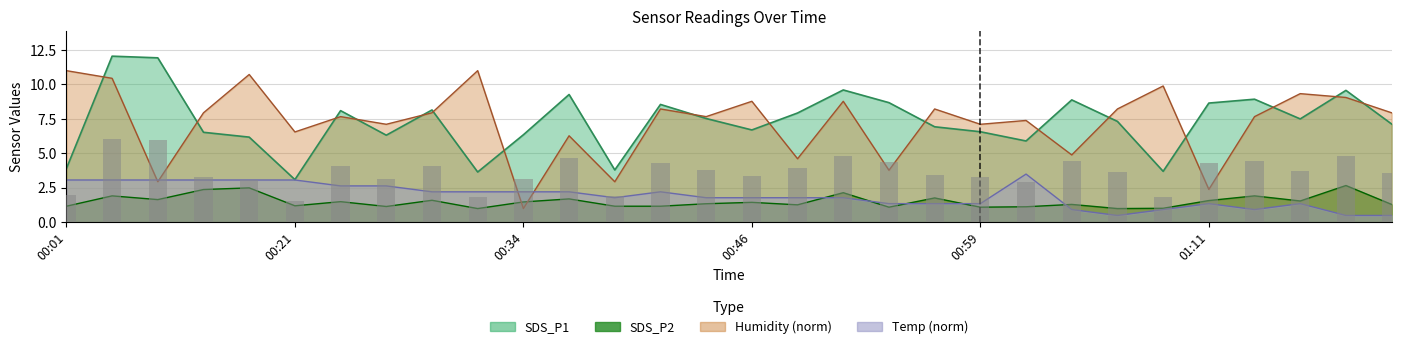

Reading left to right, what are all the values shown in this chart?

1.9	6.0	6.0	3.3	3.1	1.6	4.0	3.2	4.1	1.8	3.2	4.6	1.9	4.3	3.8	3.4	4.0	4.8	4.3	3.5	3.3	3.0	4.4	3.7	1.9	4.3	4.5	3.8	4.8	3.6